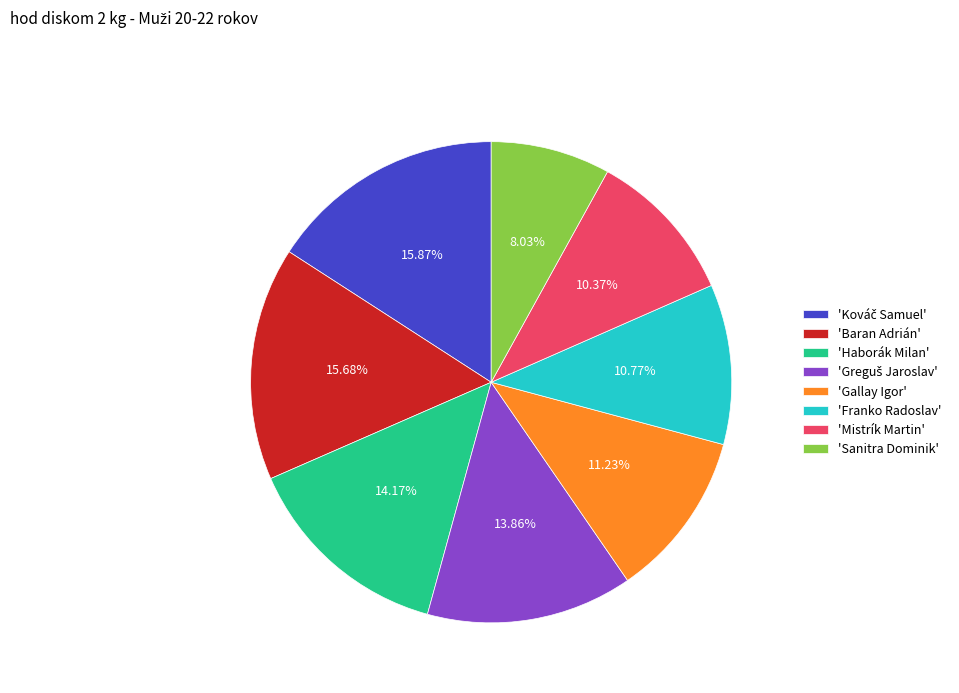

Which category has the smallest portion of the pie?

'Sanitra Dominik'